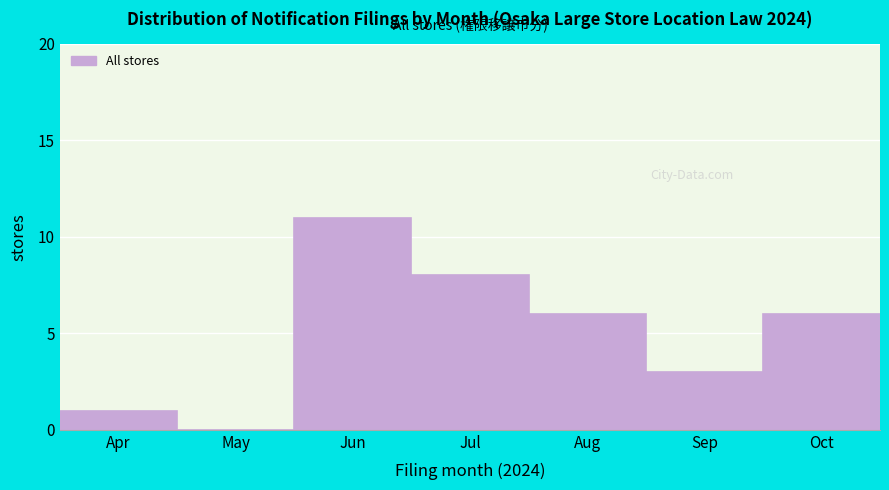

Reading left to right, extract all data points from this chart.

Apr=1	May=0	Jun=11	Jul=8	Aug=6	Sep=3	Oct=6